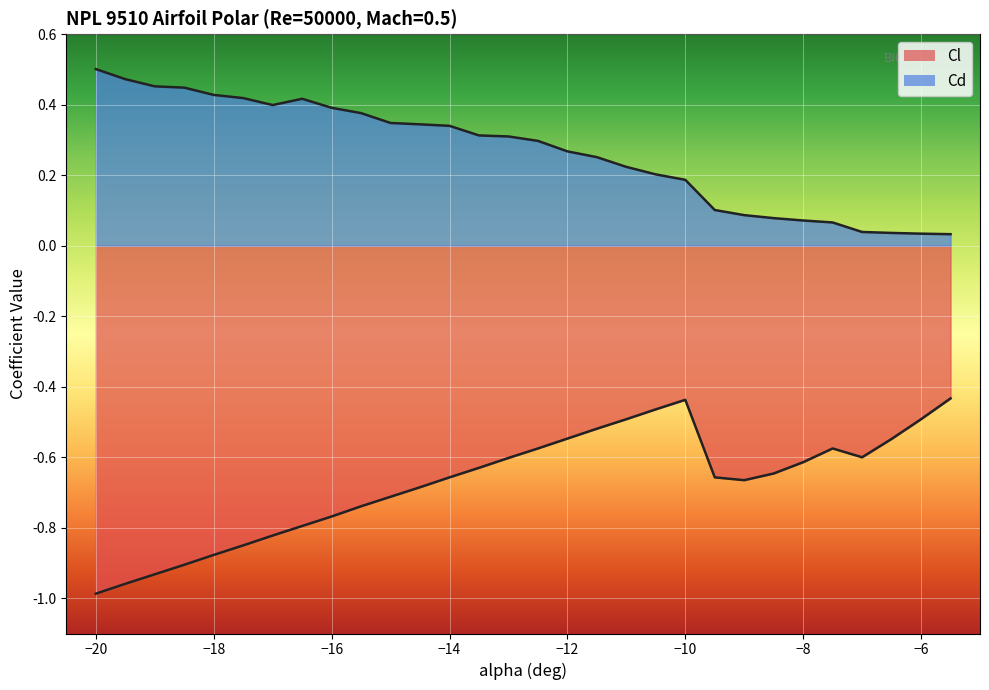

Rank the series at -18.5 from lowest to highest value.

Cl, Cd